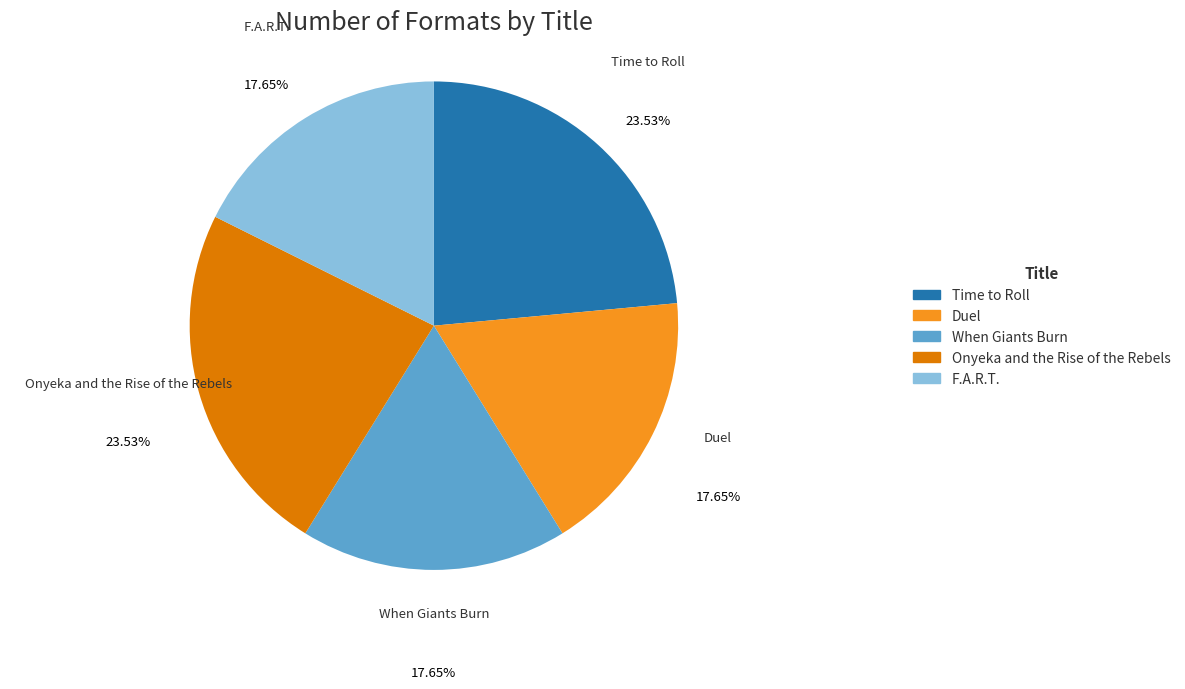

How much of the chart is everything except F.A.R.T.?

82.4%